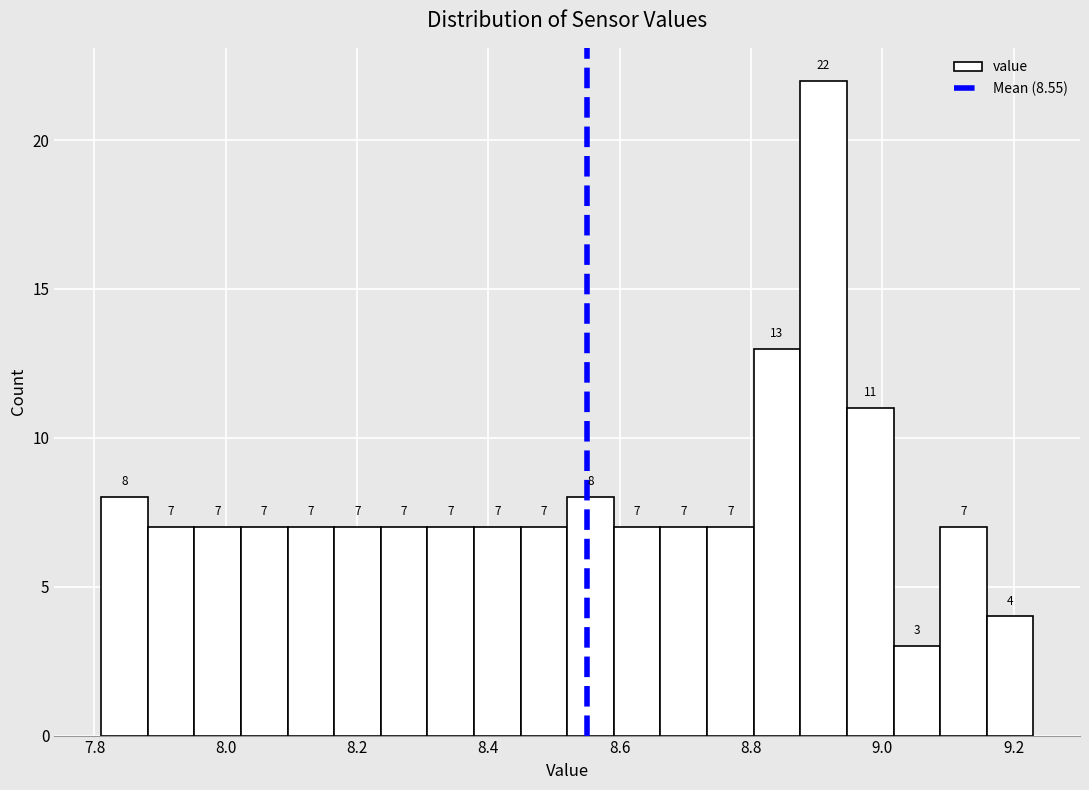

Around what value on the x-axis is the tallest bar? Give the approximate position of its centre, as read against the axis.

8.92